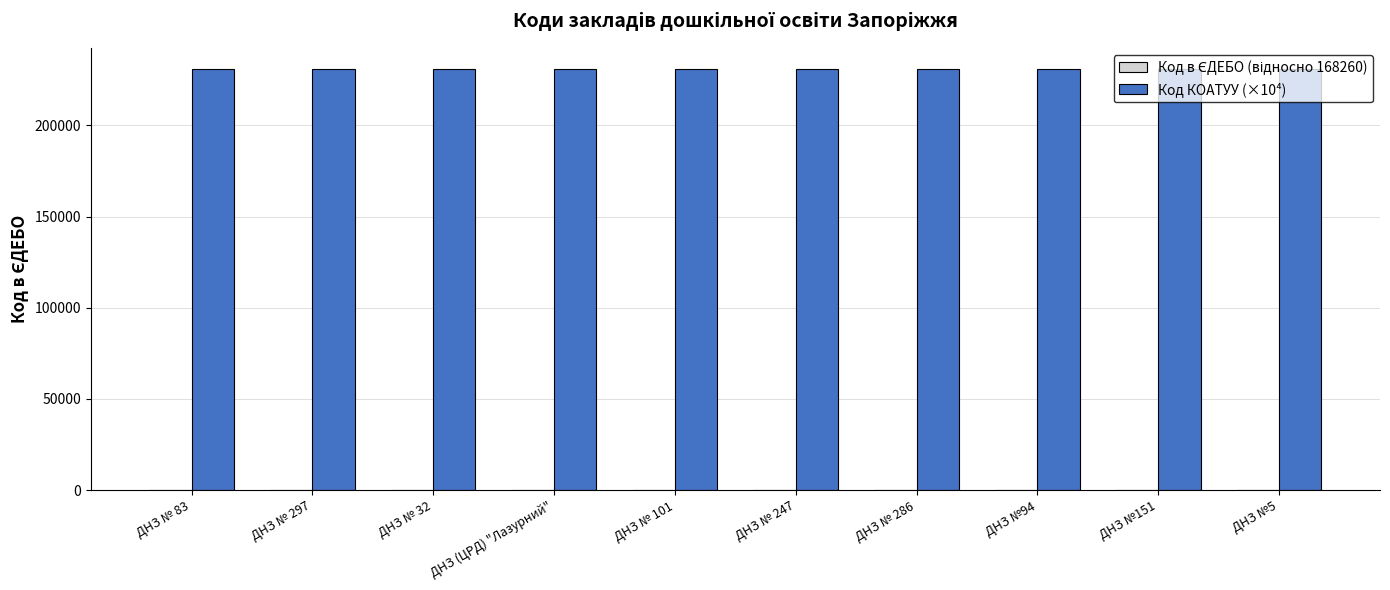

What is the highest value of the Код КОАТУУ (×10⁴) series?

231013.7